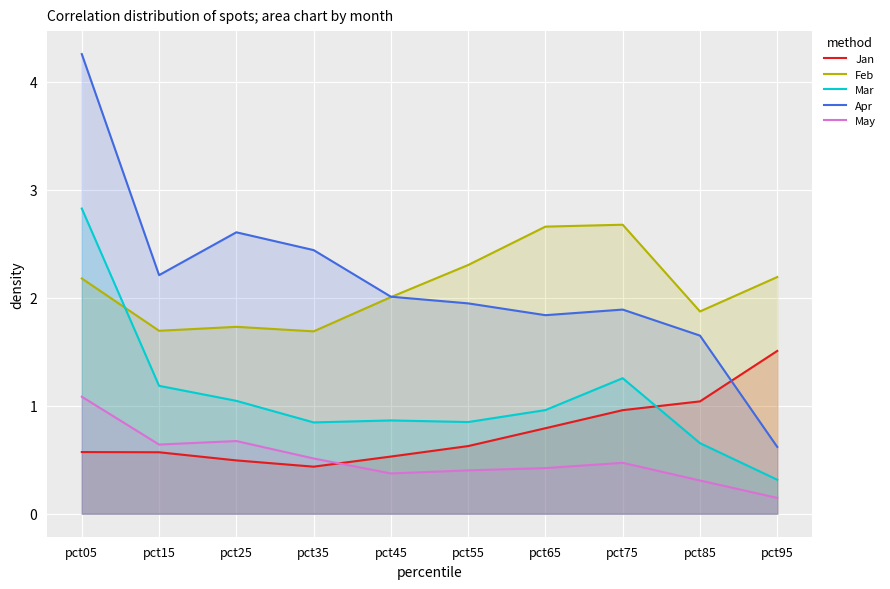

At which label does Jan reach its minimum?

pct35